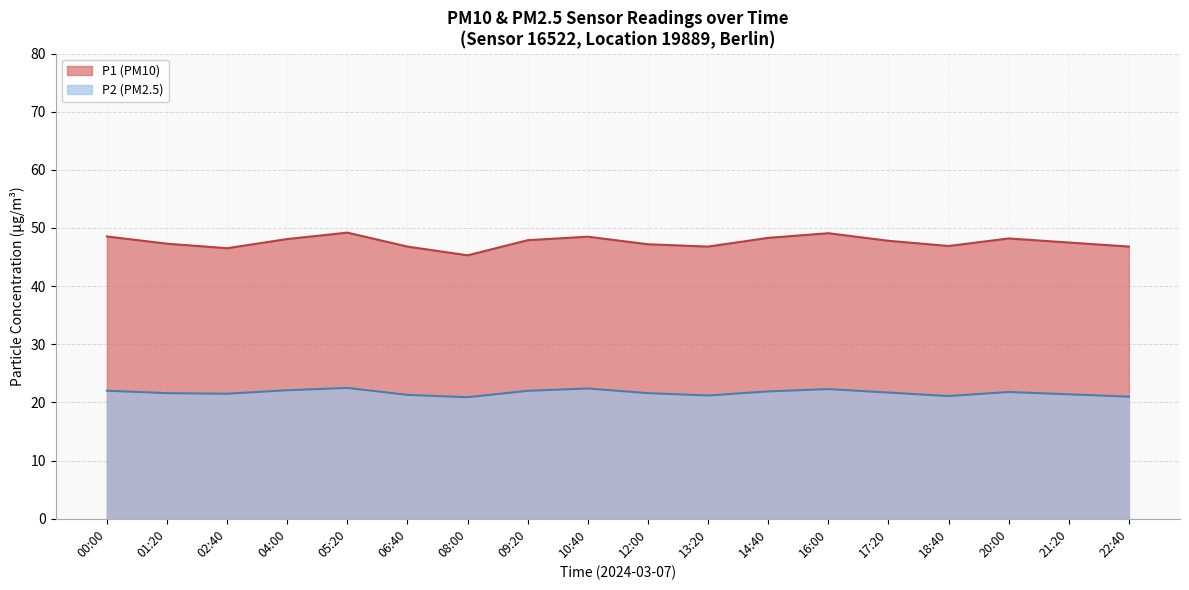

What is the value of the P2 point at the 2nd from the left?

21.6